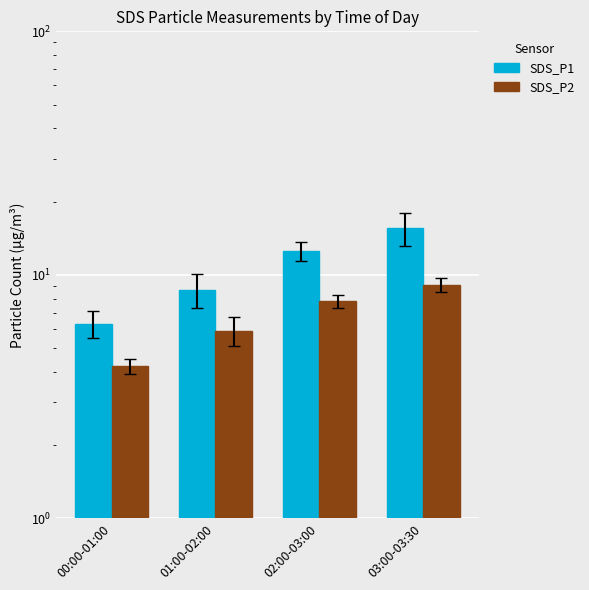

Reading left to right, transcribe all the data shown in this chart.

SDS_P1: 6.3	8.7	12.5	15.6
SDS_P2: 4.2	5.9	7.8	9.1